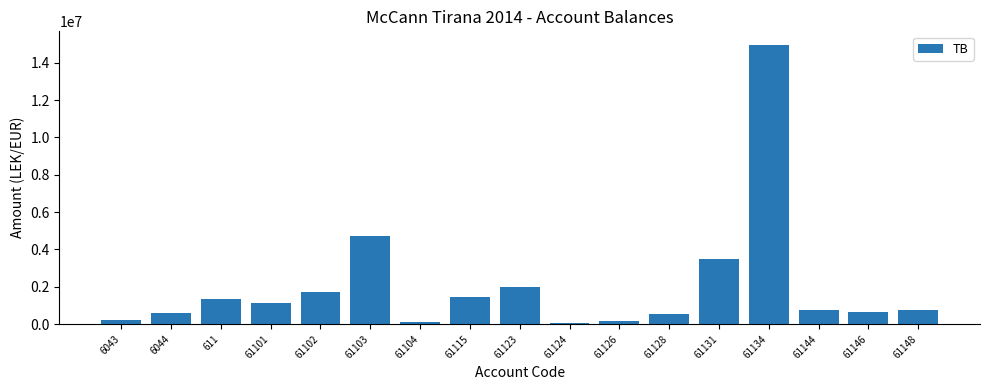

At which label does the data first exceed 779642?

611